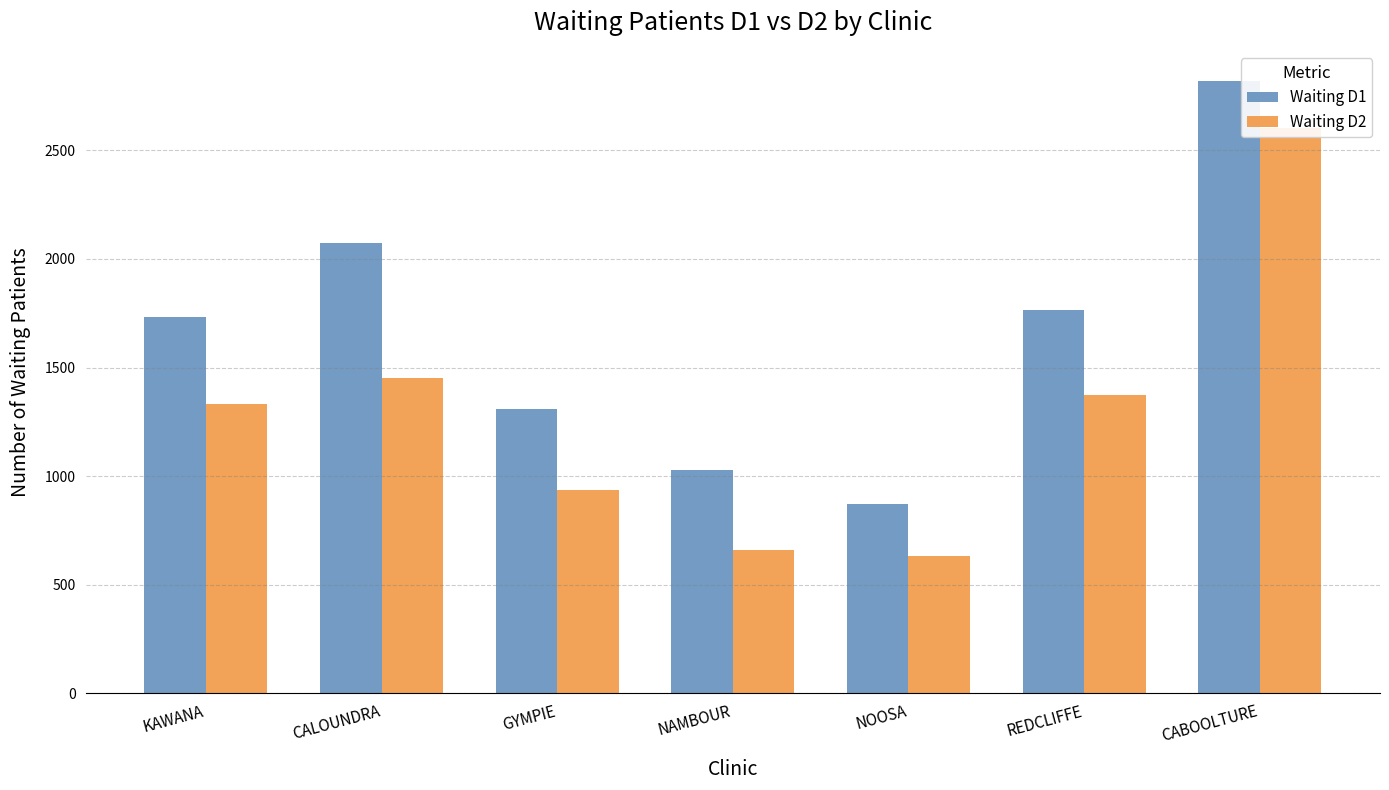

Reading left to right, transcribe all the data shown in this chart.

Waiting D1: KAWANA=1732	CALOUNDRA=2073	GYMPIE=1310	NAMBOUR=1029	NOOSA=873	REDCLIFFE=1764	CABOOLTURE=2817
Waiting D2: KAWANA=1332	CALOUNDRA=1450	GYMPIE=937	NAMBOUR=660	NOOSA=633	REDCLIFFE=1372	CABOOLTURE=2602